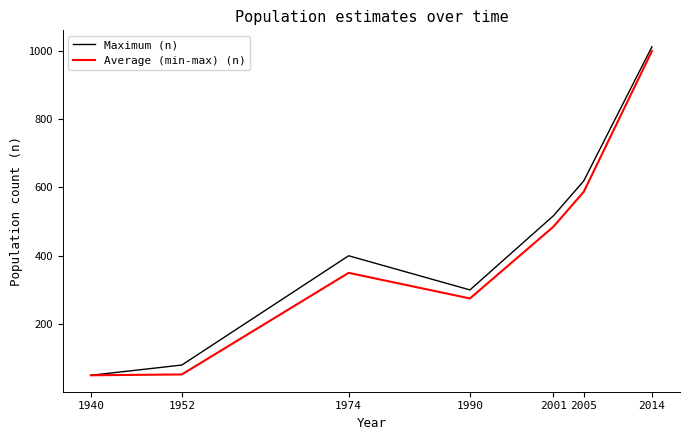

Read the Maximum (n) value at 1952.

80.0